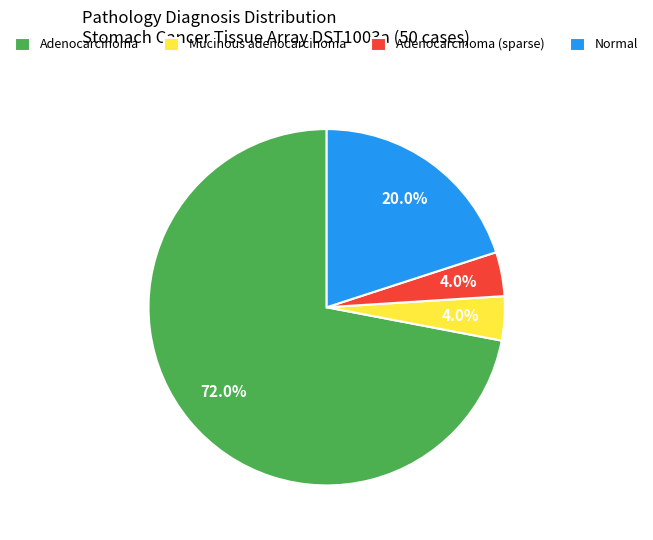

Combined, what portion of the pie is Normal and Adenocarcinoma (sparse)?

24.0%